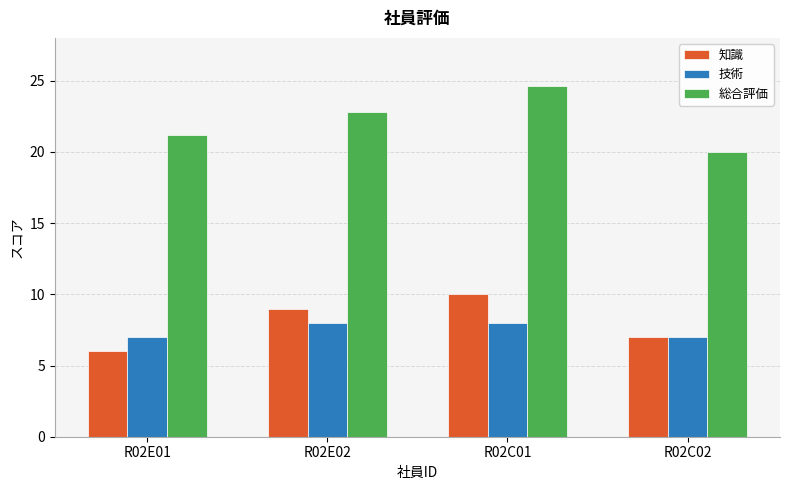

What is the label of the 1st bar from the right?

R02C02